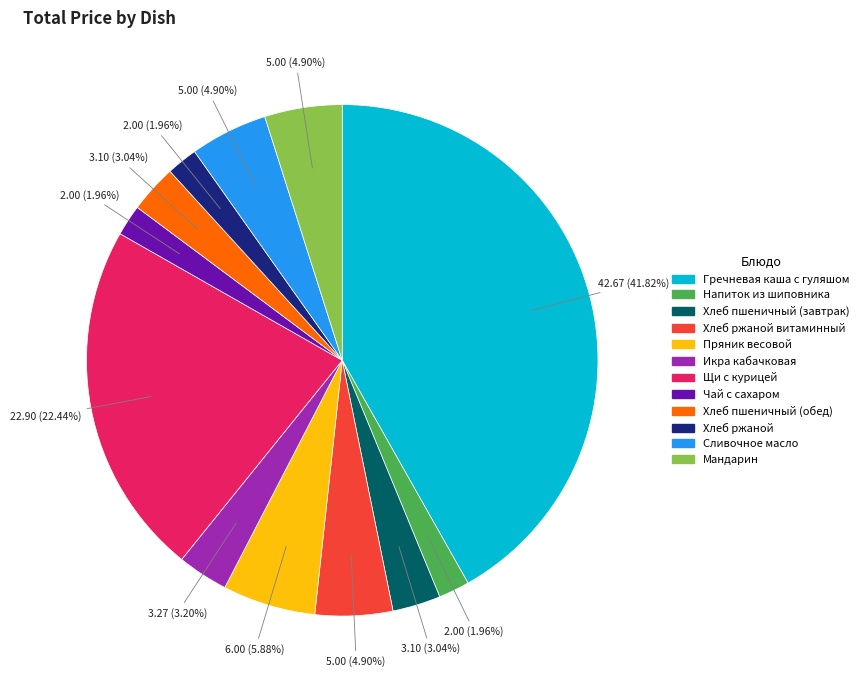

Is there a majority slice in this chart?

No